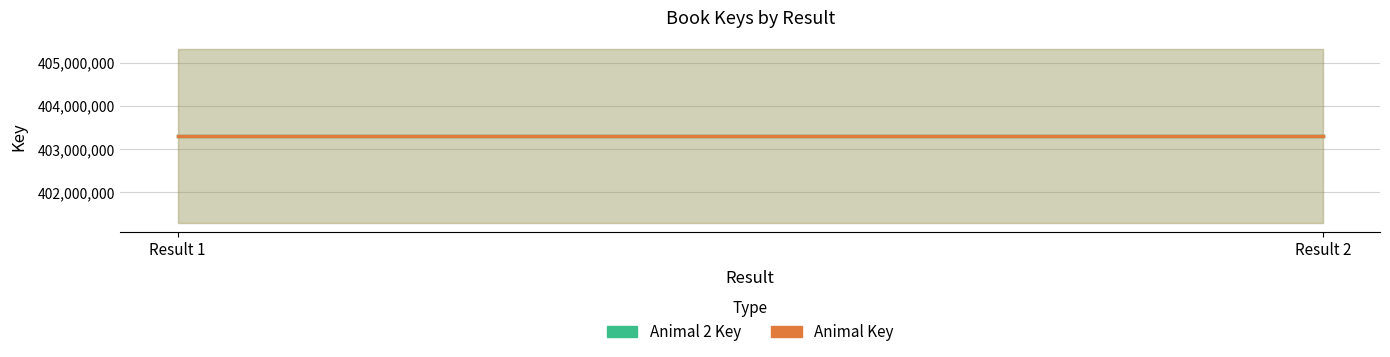

Rank the categories by Animal Key value from lowest to highest.

Result 1, Result 2